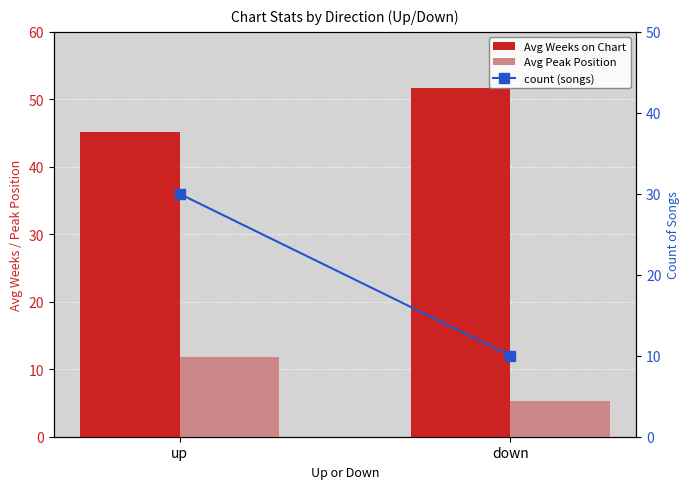

The value of count (songs) at down is 10.0. True or false?

True